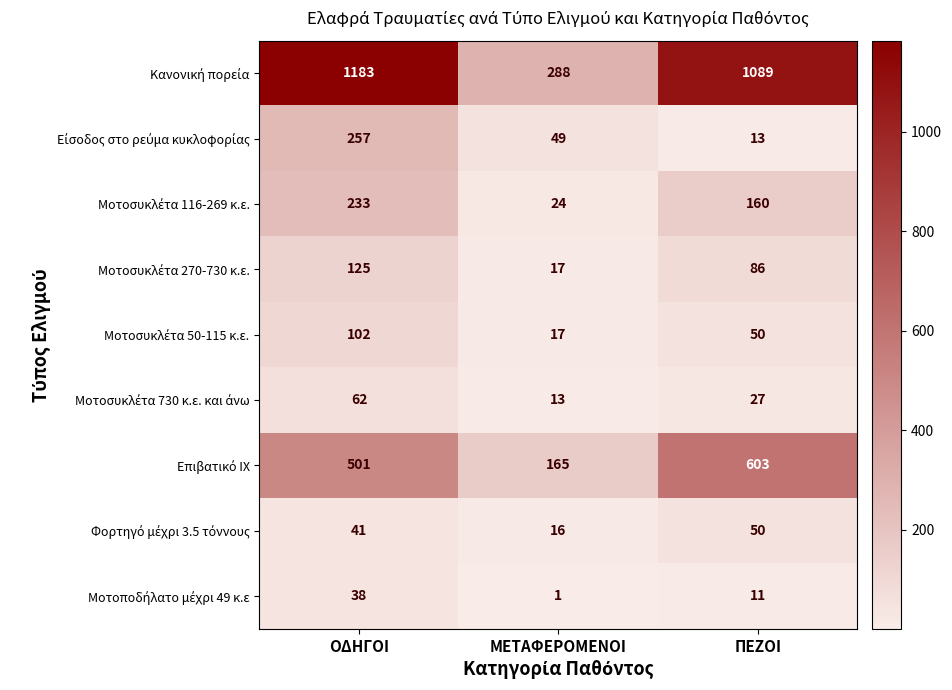

What is the total value across all series at ΠΕΖΟΙ?

2089